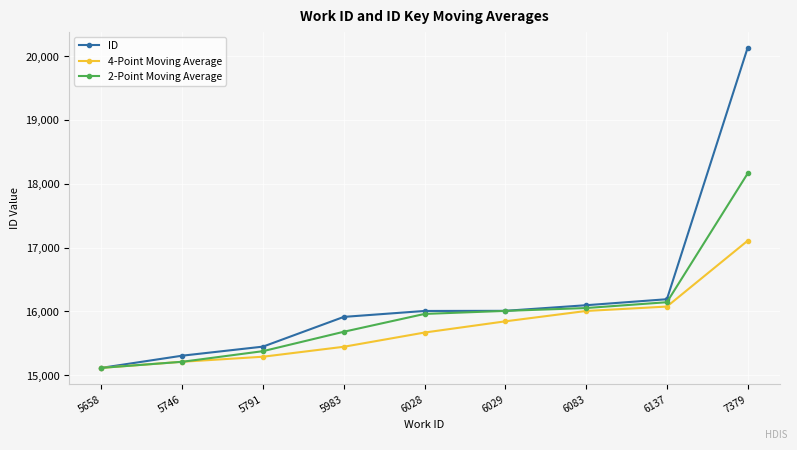

List the series in order of their overall mean, highest first.

ID, 2-Point Moving Average, 4-Point Moving Average